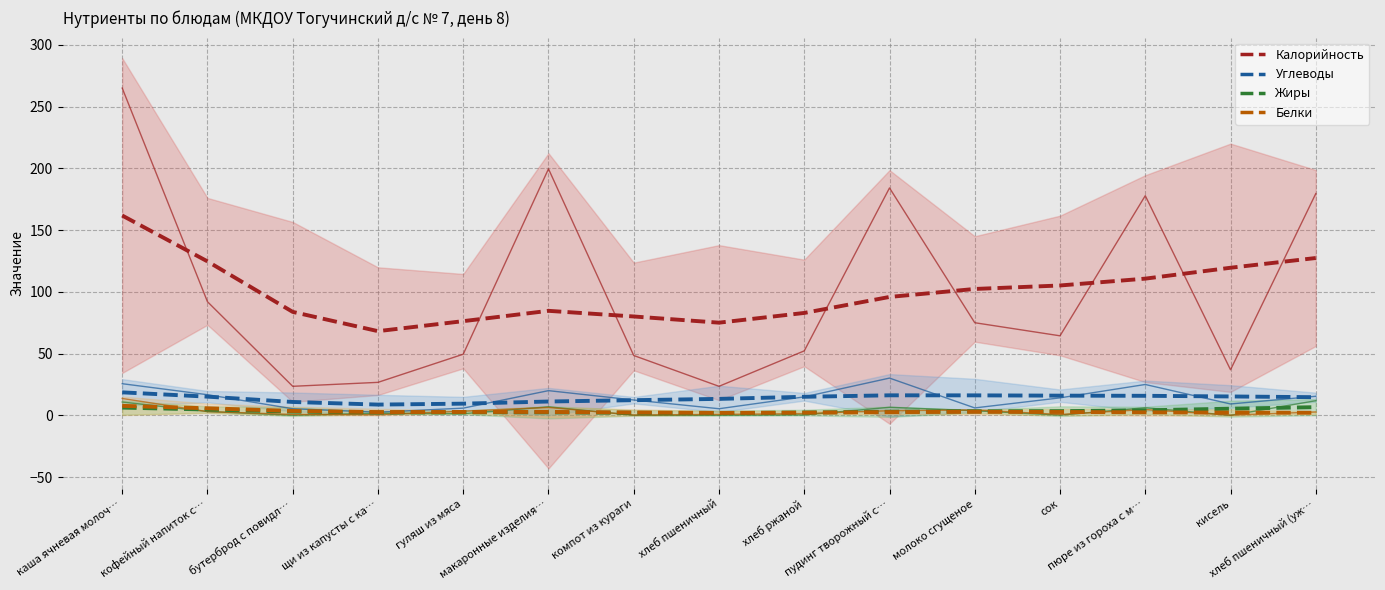

What is the difference between the maximum and minimum values in the Углеводы series?

9.9